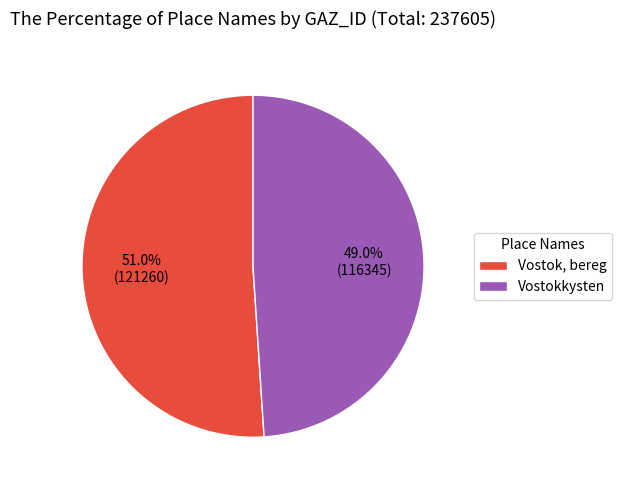

How many segments does this pie chart have?

2